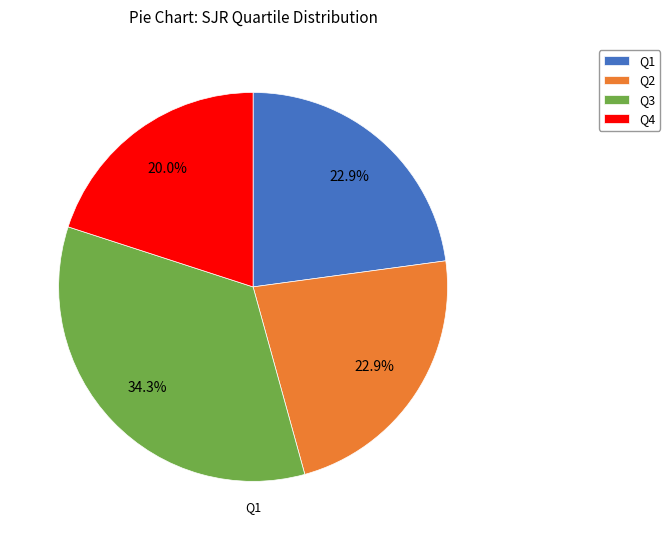

Is it true that Q3 is 34% of the pie?

True